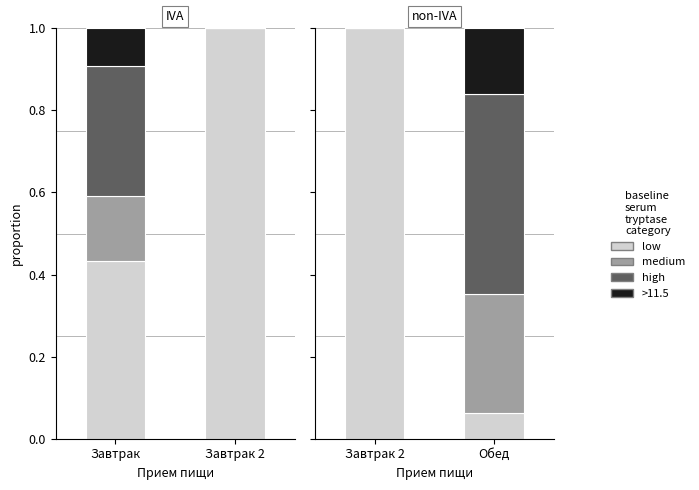

Which series has the largest total across all categories?

low